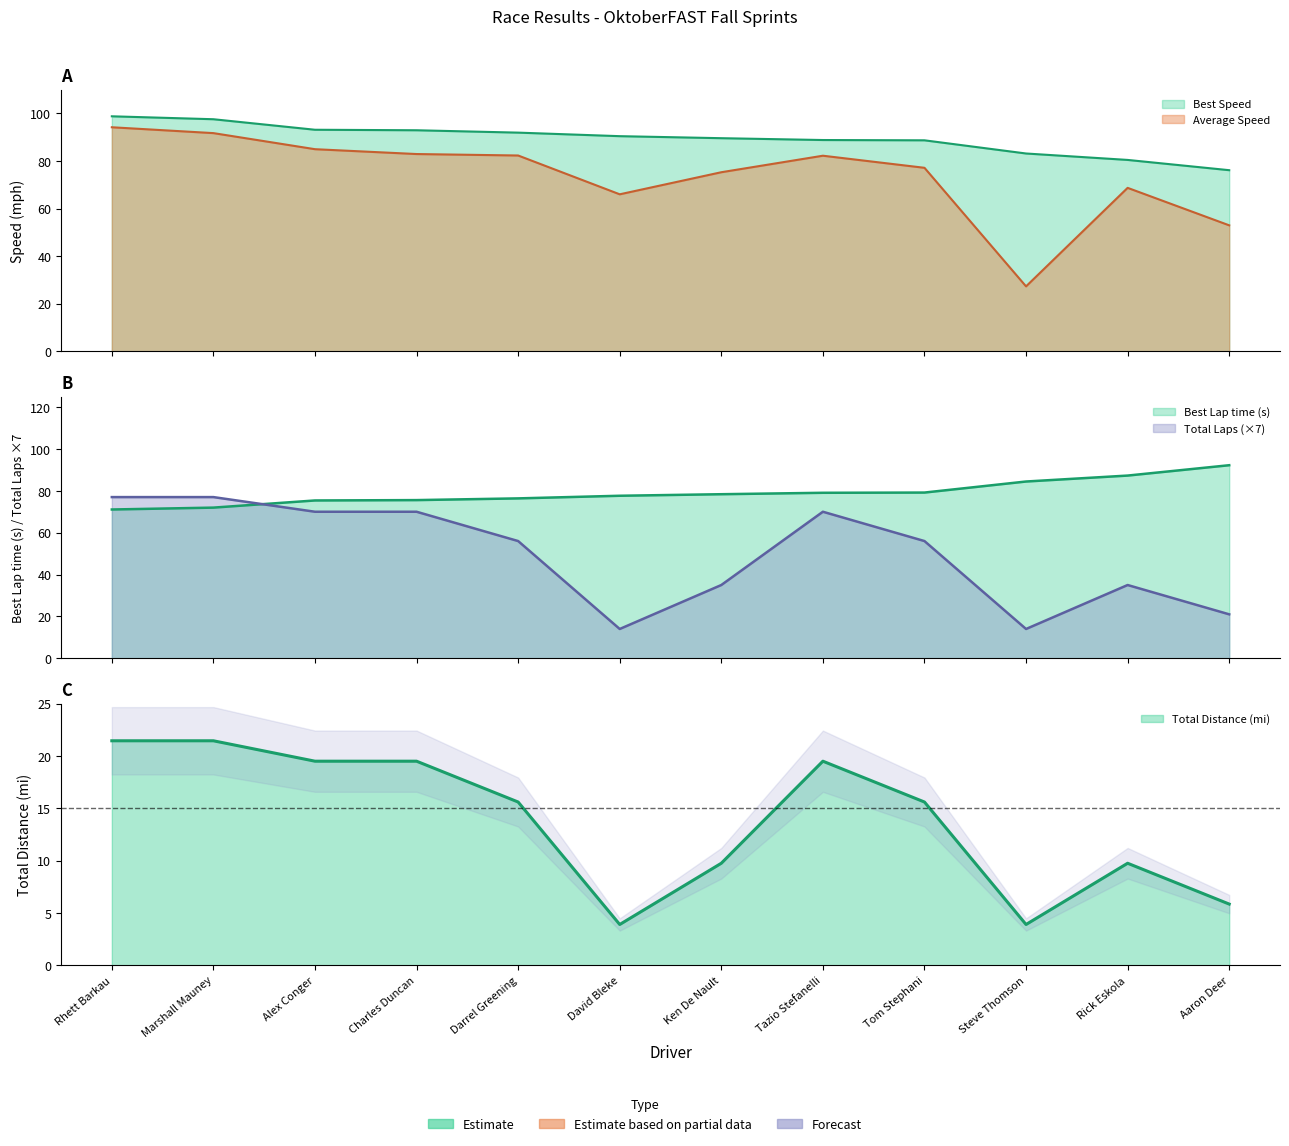

Which series changed the most between Tom Stephani and Rick Eskola?

Total Laps